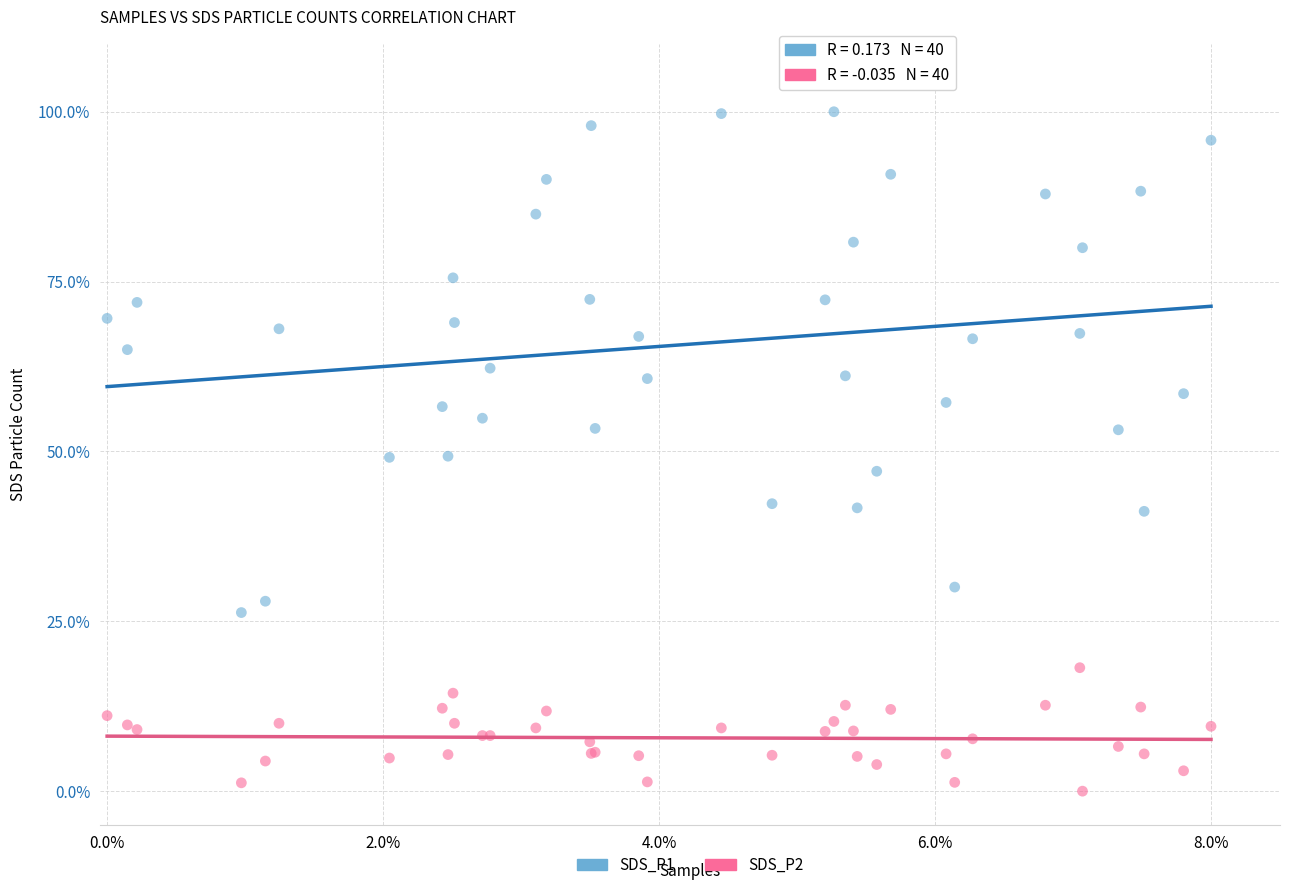

What are all the series names shown in the legend?

SDS_P1, SDS_P2